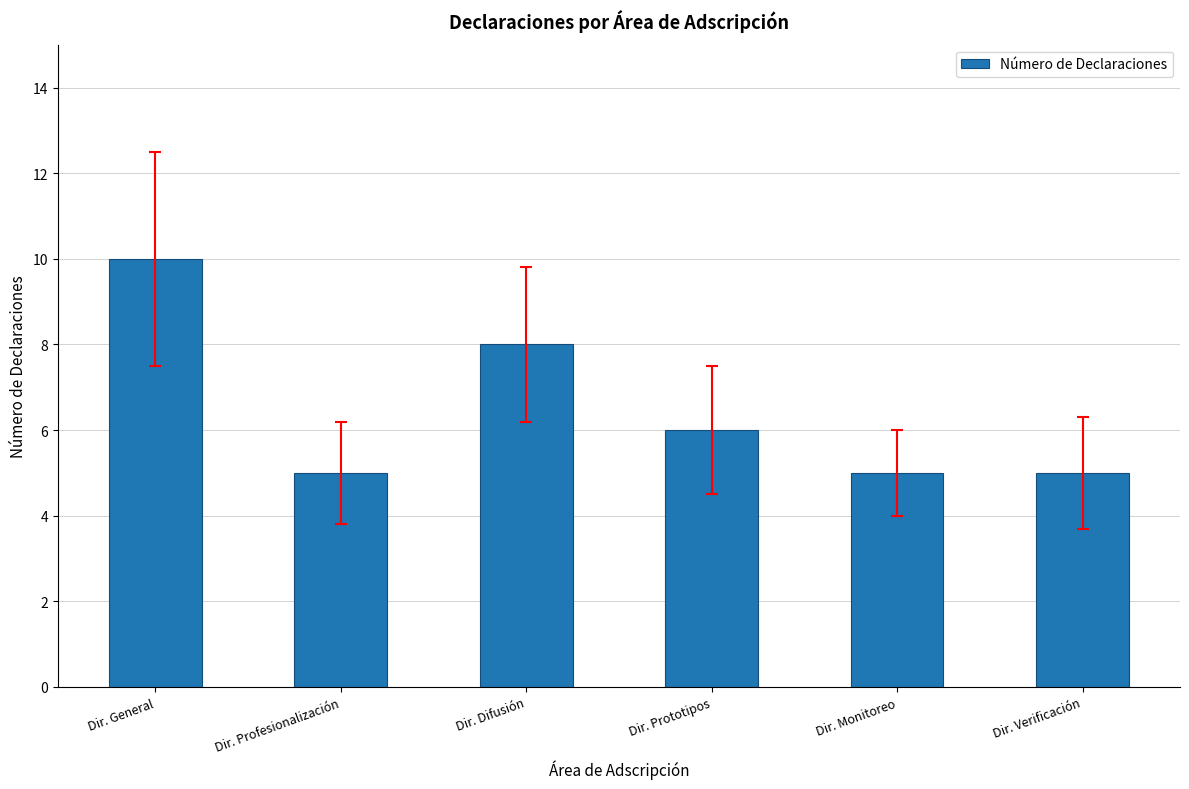

How many distinct data groups are displayed?

1